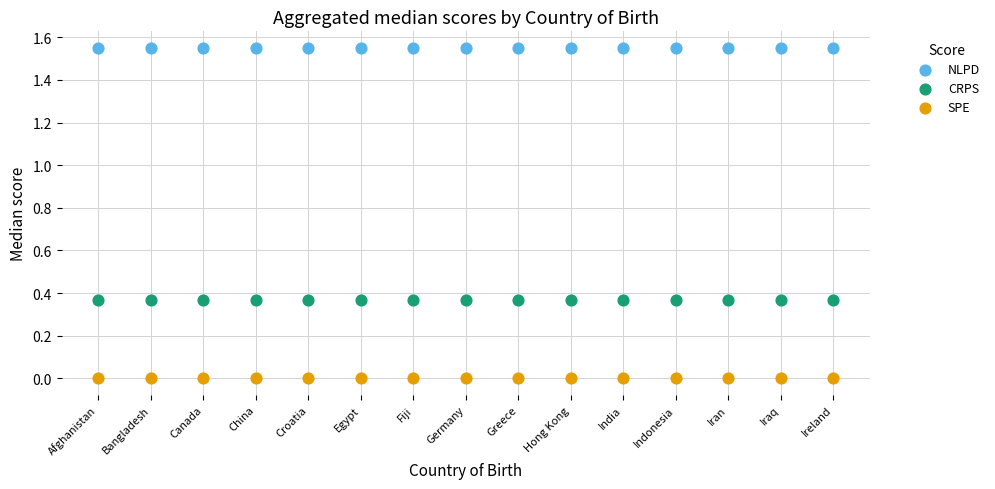

Which series reaches the maximum Y coordinate?

NLPD